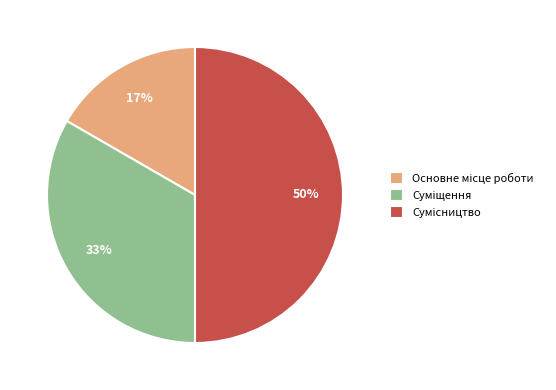

To the nearest percent, what is the average slice percentage?

33%